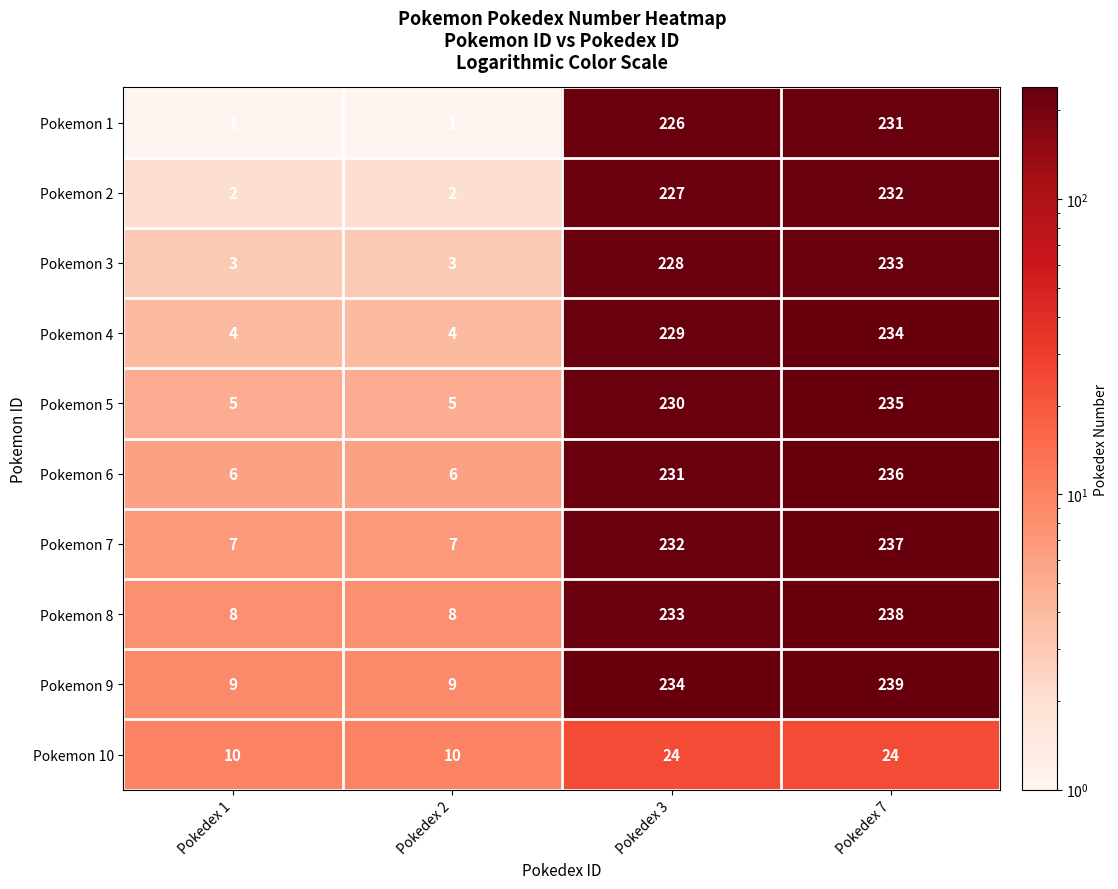

What is the minimum value shown in the chart?

1